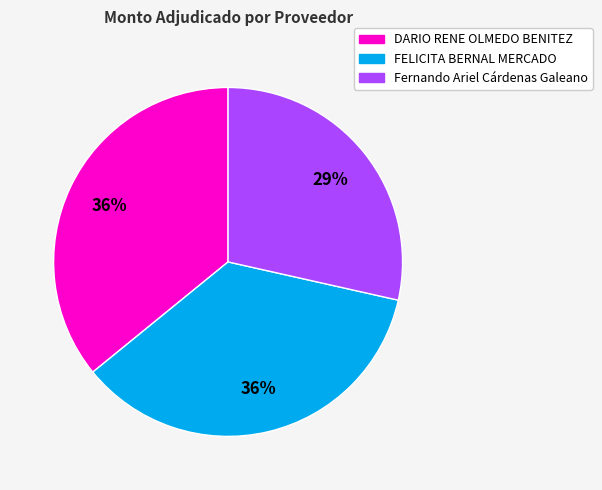

Does DARIO RENE OLMEDO BENITEZ represent more than half of the total?

No